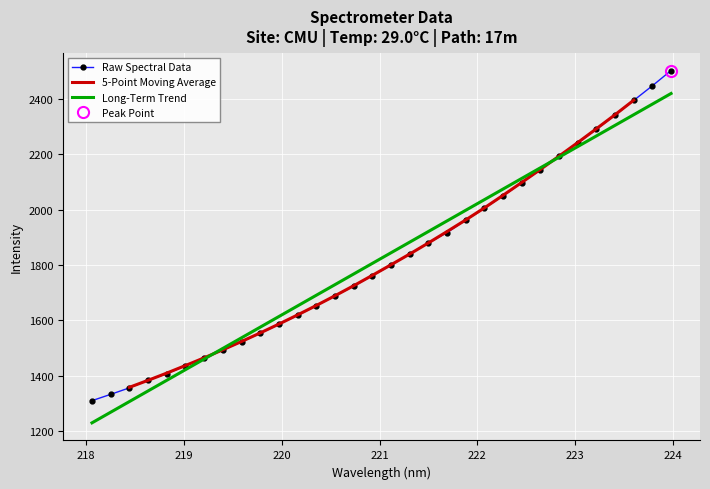

True or false: the data has more than 0 interior local peaks.

False